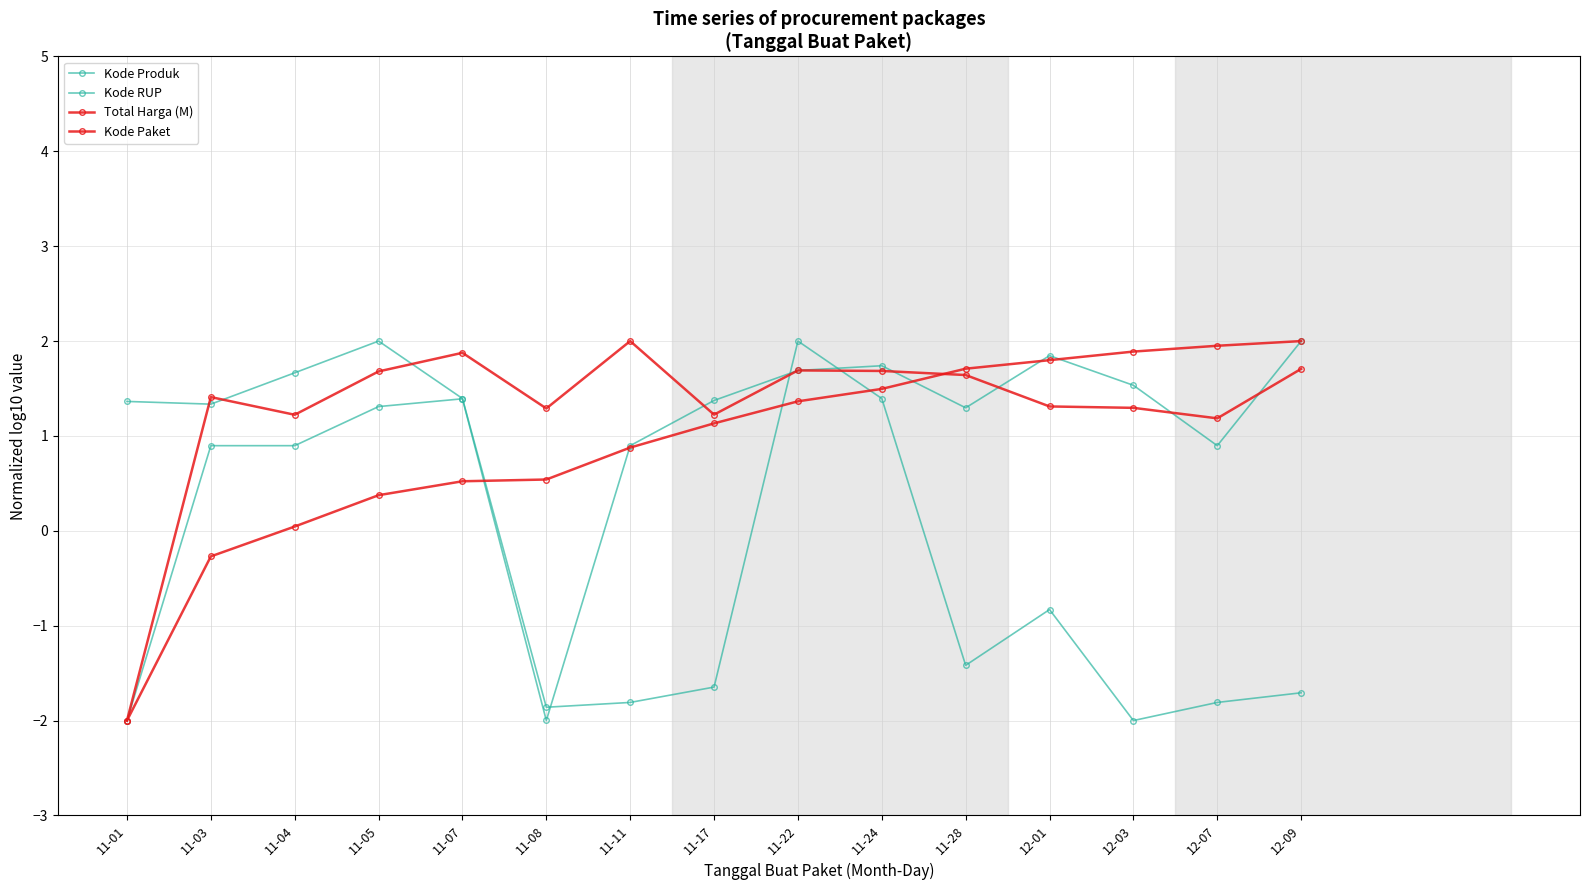

What is the sum of all Kode Produk values?

-1.9